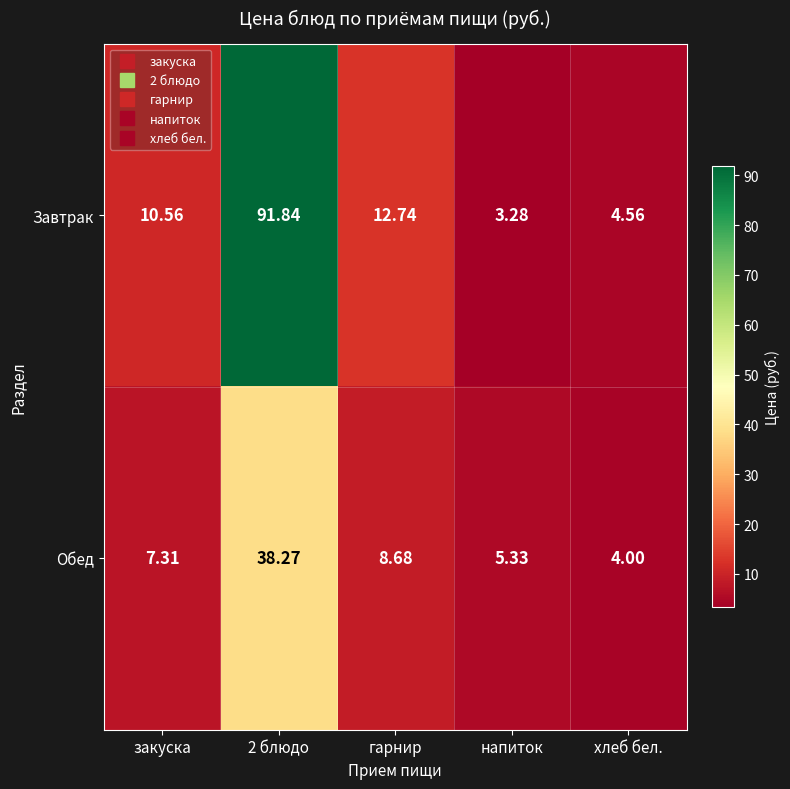

Rank the series by their average value, from highest to lowest.

Завтрак, Обед